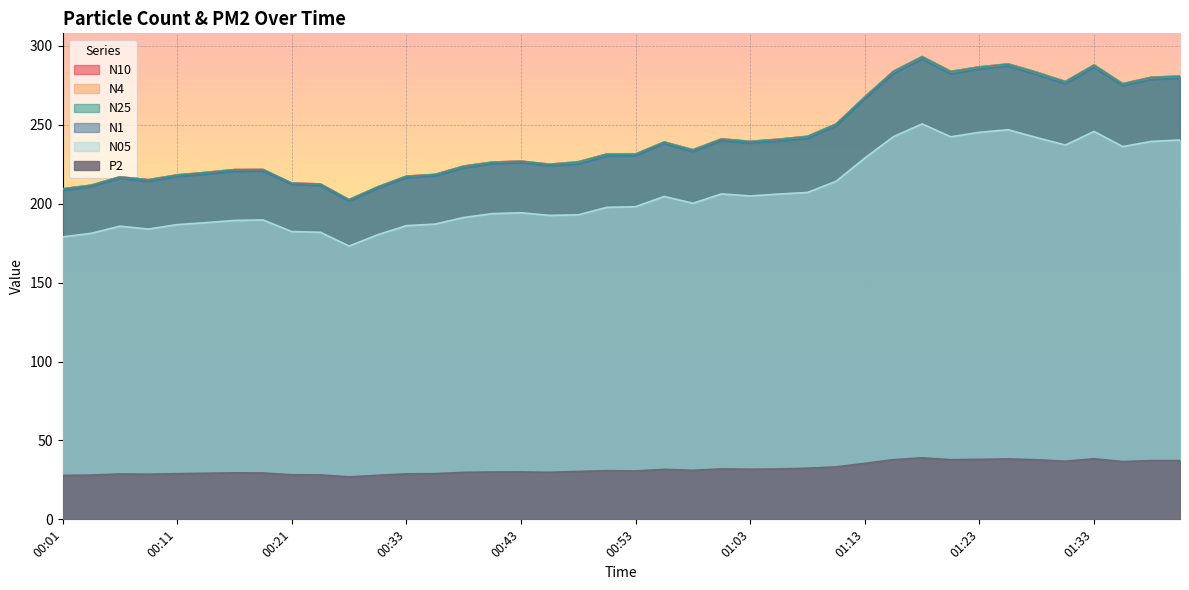

What is the difference between the maximum and minimum values in the N25 series?

90.6